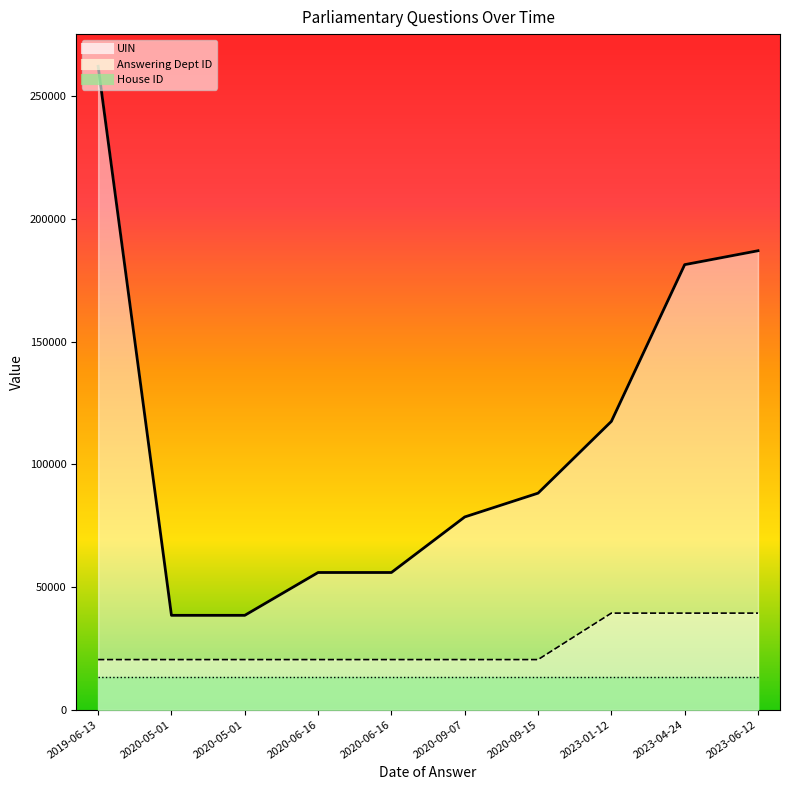

Which series has the widest spread of values?

UIN